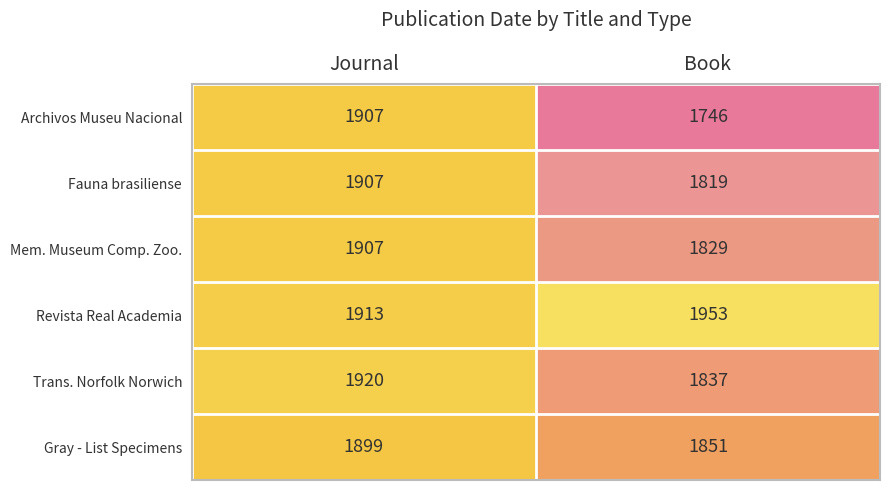

At which label is Trans. Norfolk Norwich closest to 1878?

Book